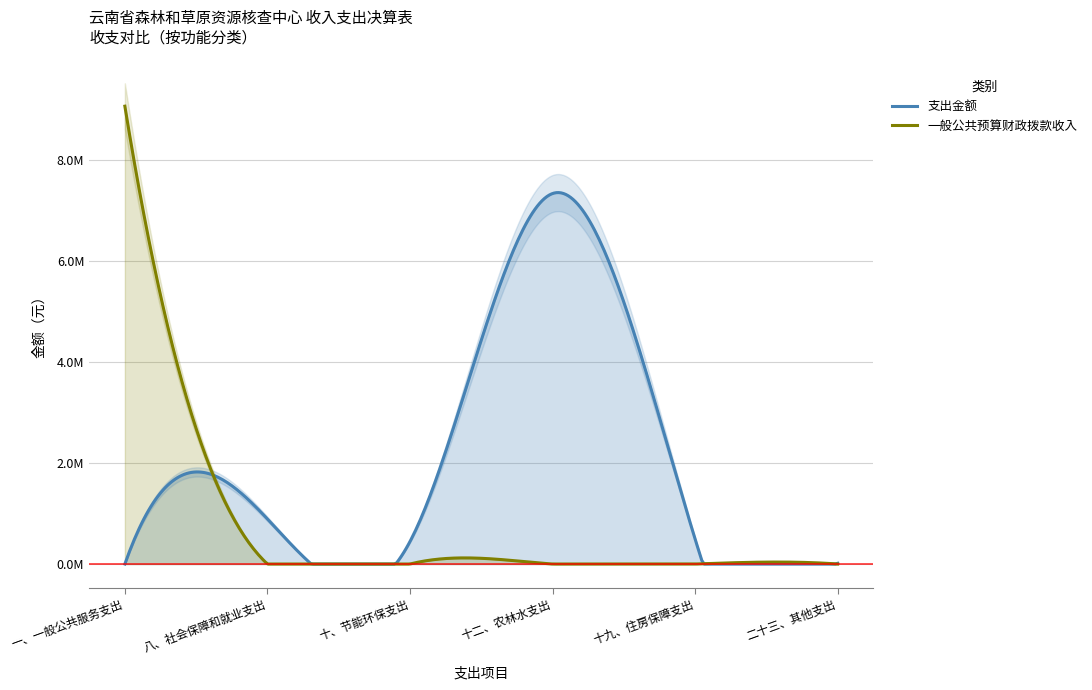

At which category does the data reach its first local peak?

八、社会保障和就业支出